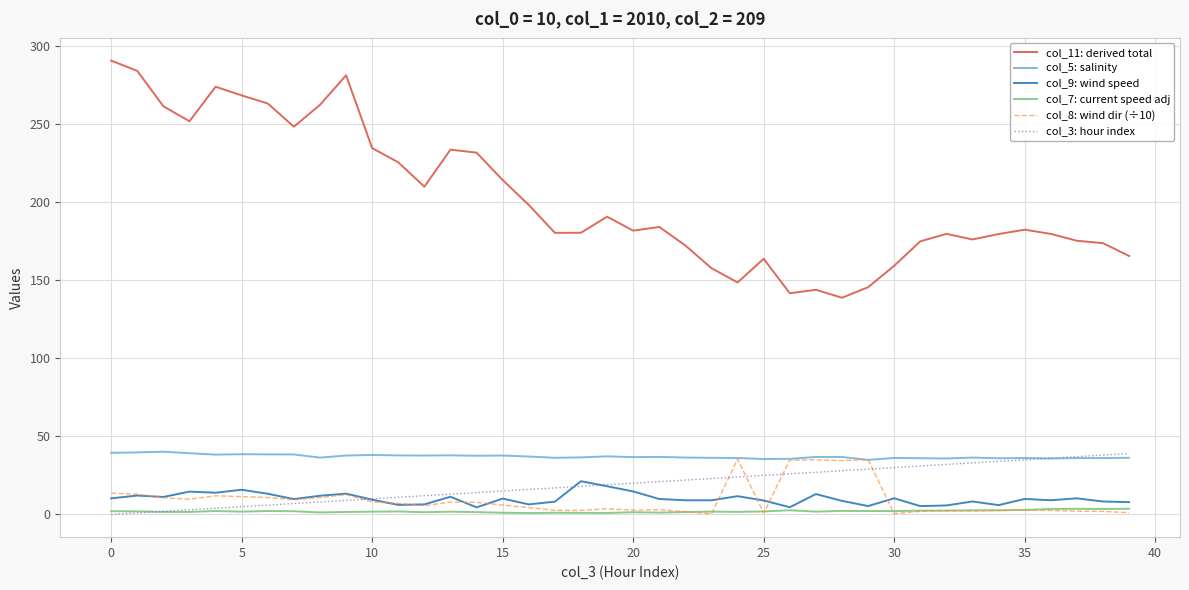

True or false: col_11: derived total and col_3: hour index cross at least once.

False